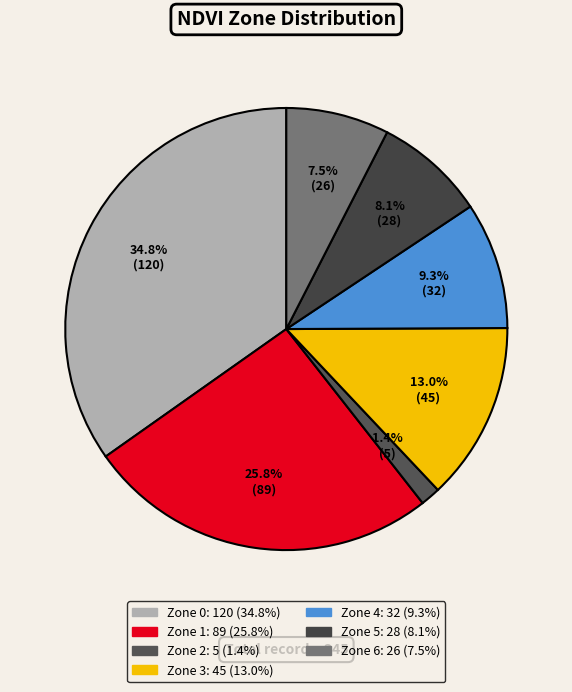

True or false: Zone 2 accounts for 11% of the total.

False